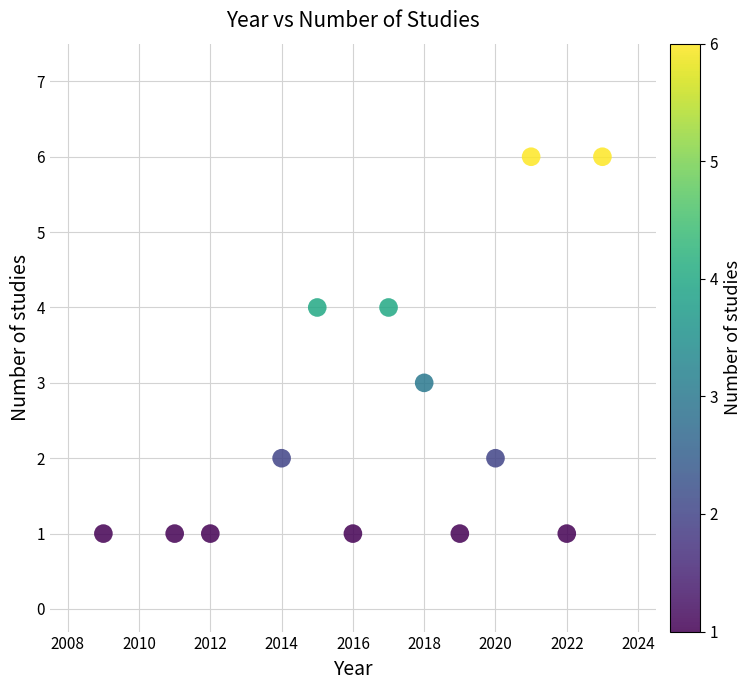

What is the range of Y values (max minus min)?

5